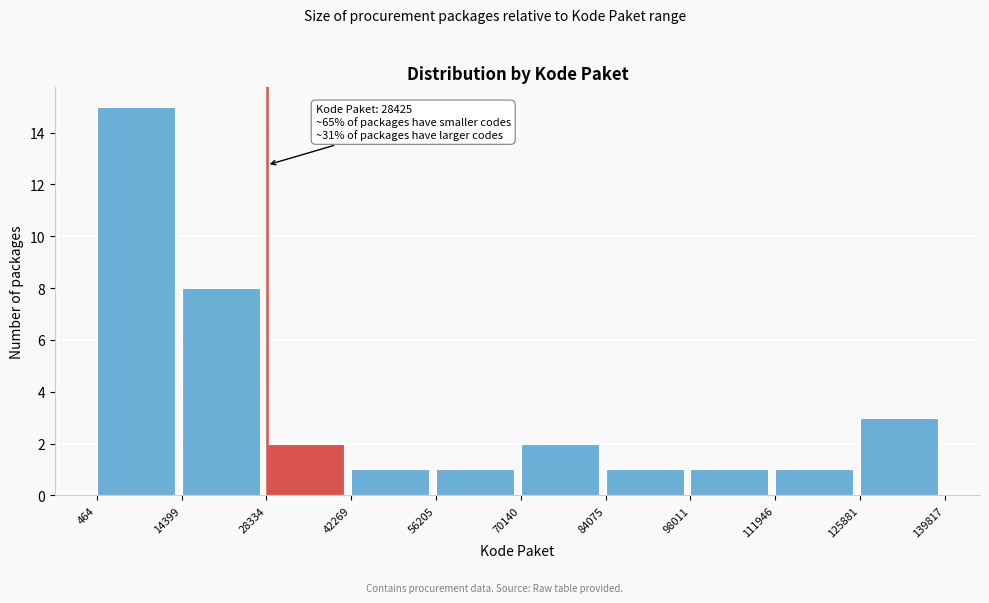

Which range on the x-axis has the tallest bar?

464 to 14399